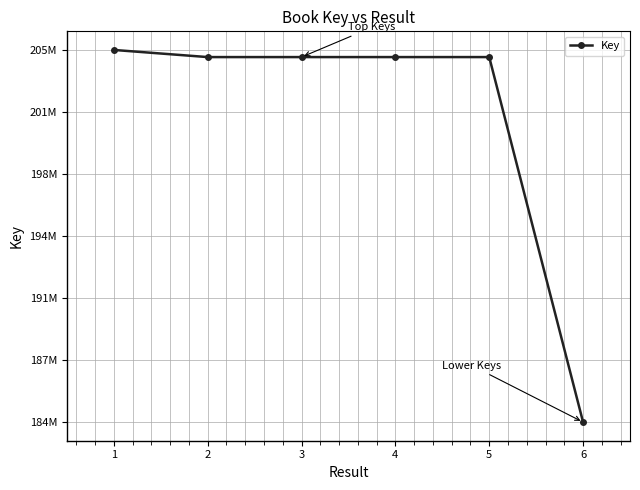

What is the difference between the second highest and minimum values?

20469894